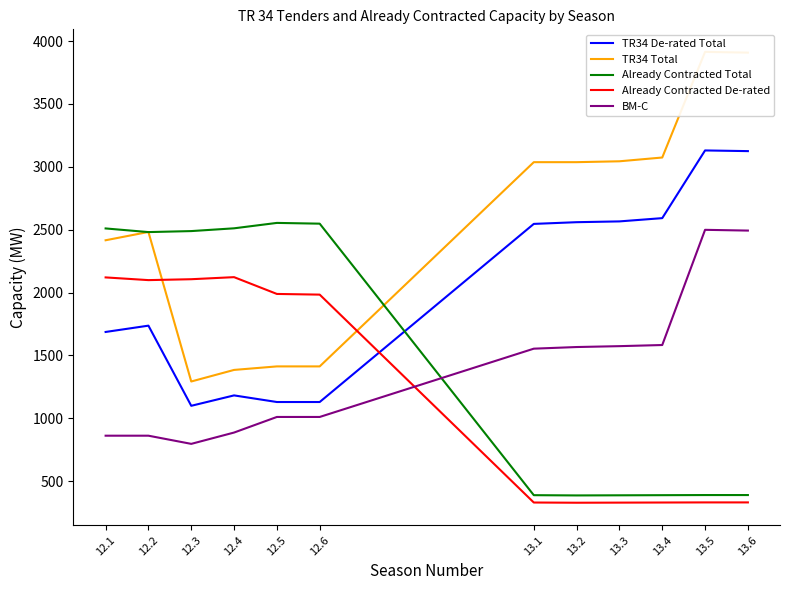

How many distinct data groups are displayed?

5